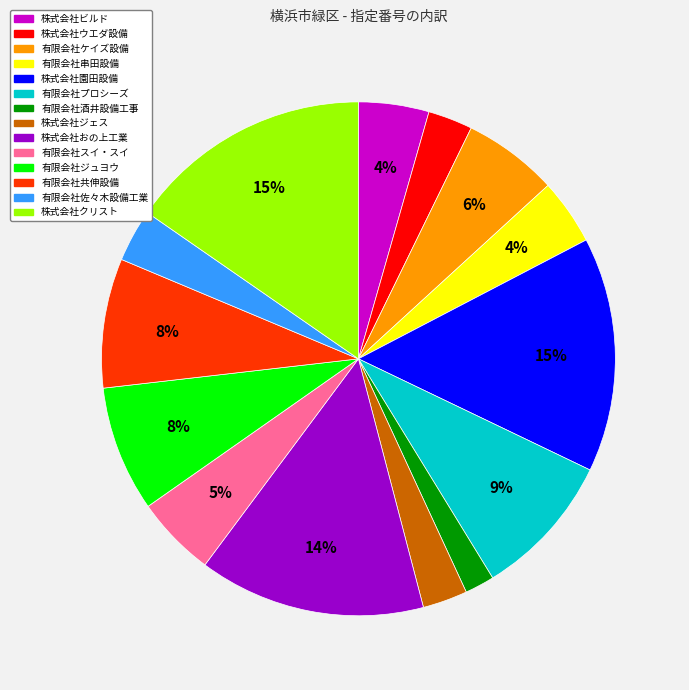

To the nearest percent, what is the difference between the 株式会社ウエダ設備 and 有限会社串田設備 slice percentages?

1%